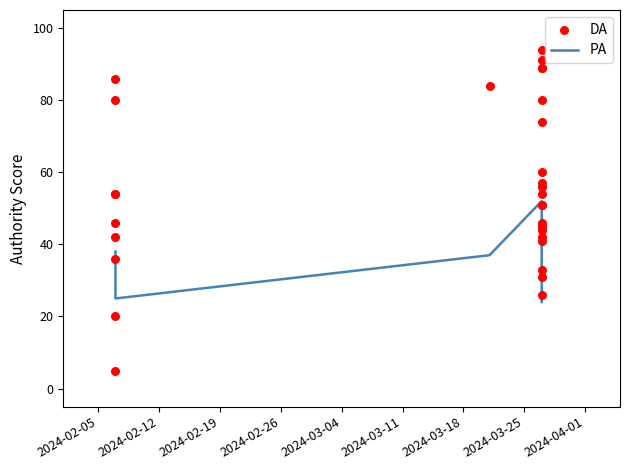

Is the value of DA at 19 greater than the value of PA at 14?

Yes